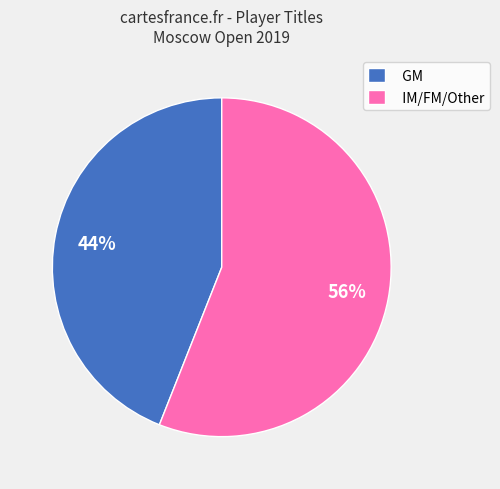

Rank the categories by value from highest to lowest.

IM/FM/Other, GM